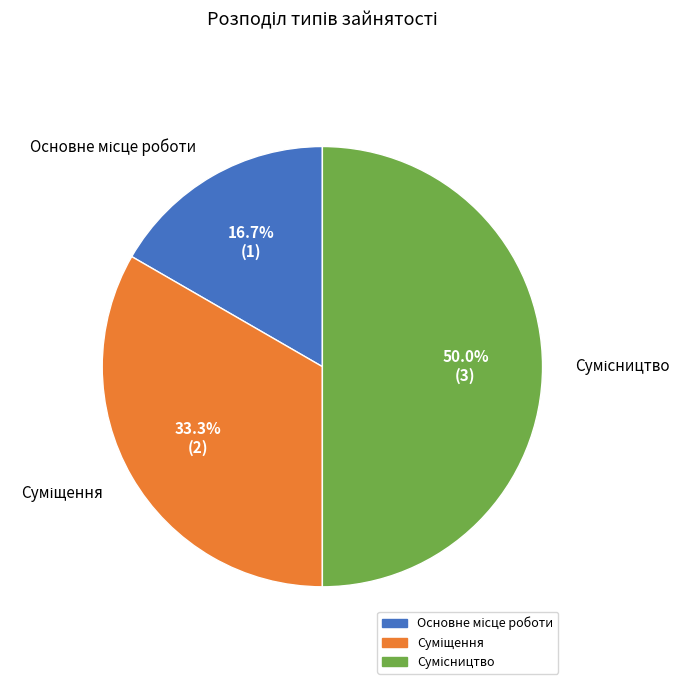

True or false: Основне місце роботи accounts for 8% of the total.

False